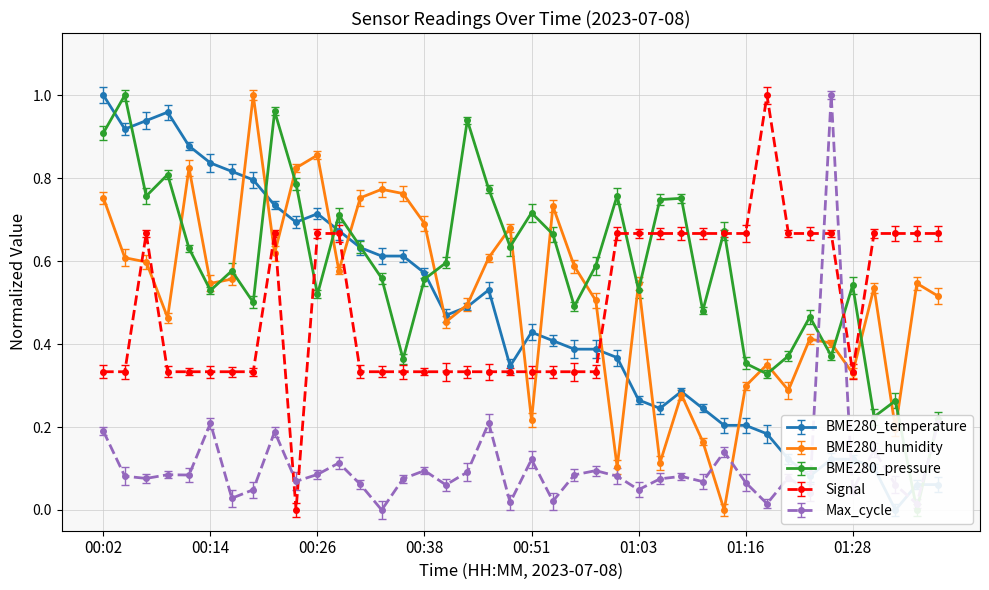

Rank the series by their maximum value, from lowest to highest.

BME280_temperature, BME280_humidity, BME280_pressure_scaled, Signal, Max_cycle_scaled